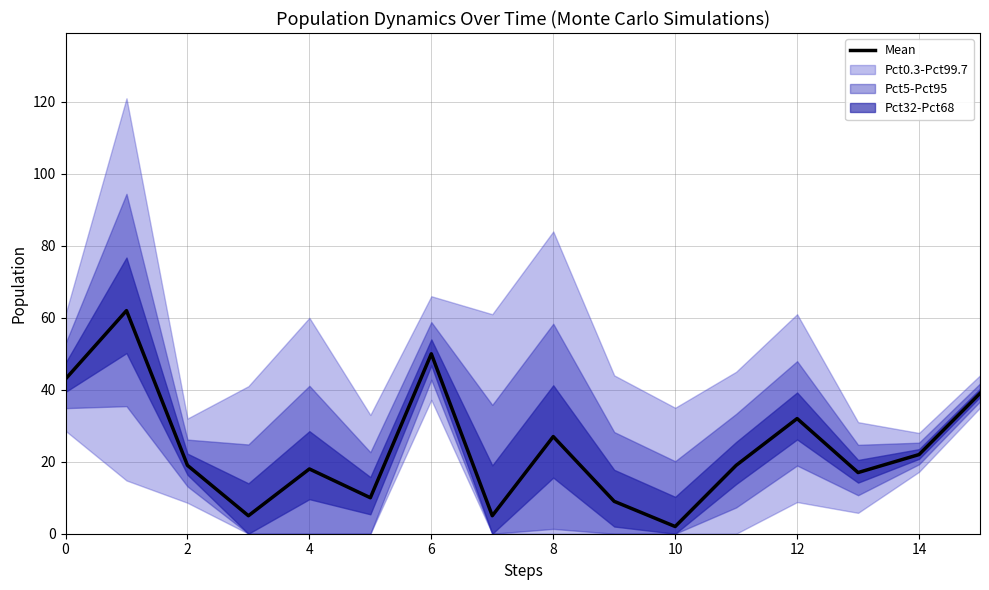

How many lines are shown in the chart?

1